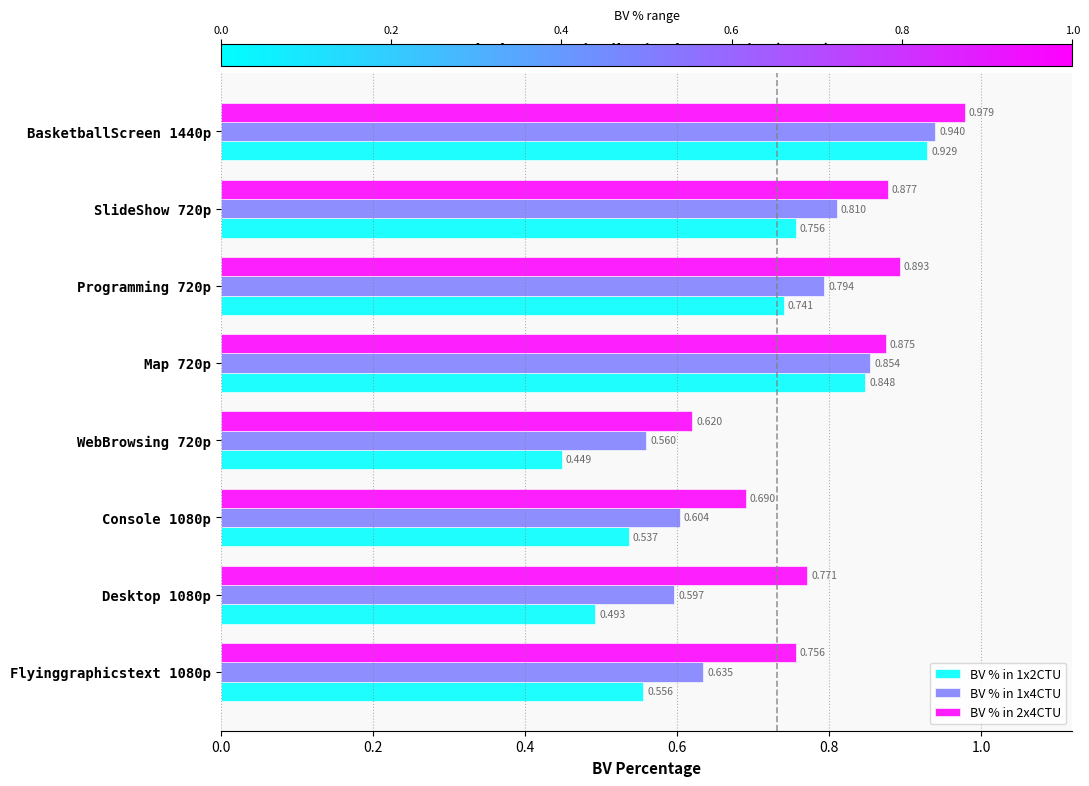

Is the value of BV % in 1x4CTU at Map 720p greater than the value of BV % in 1x2CTU at Console 1080p?

Yes